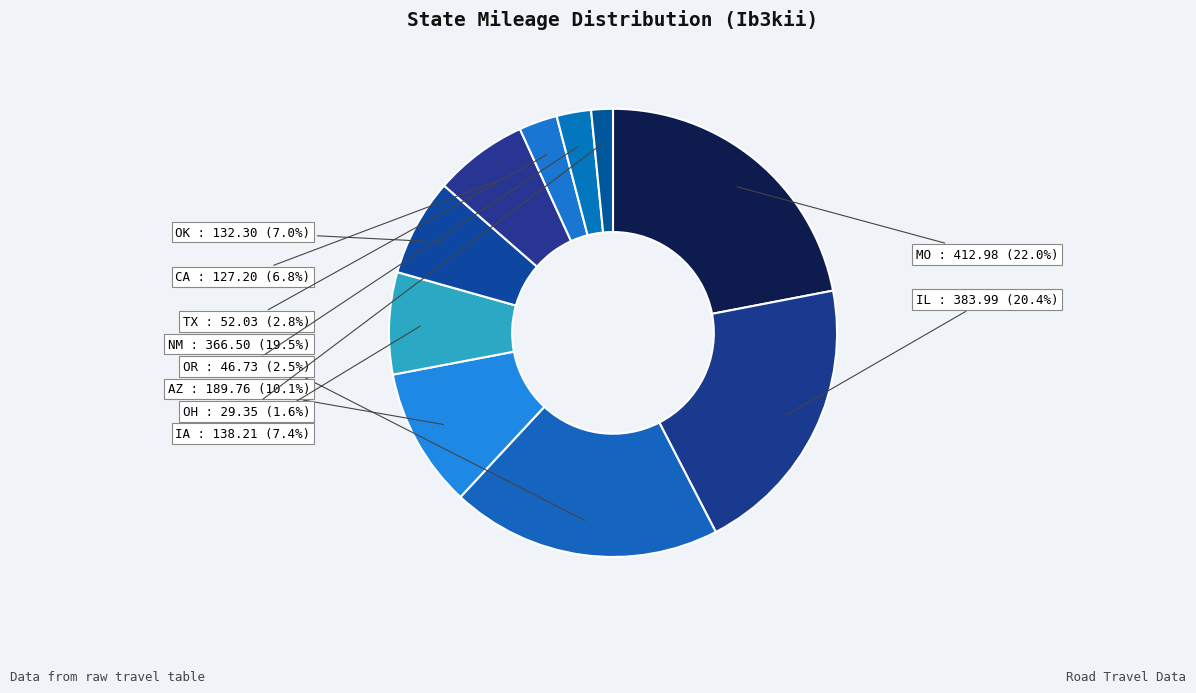

How many slices are in this pie chart?

10